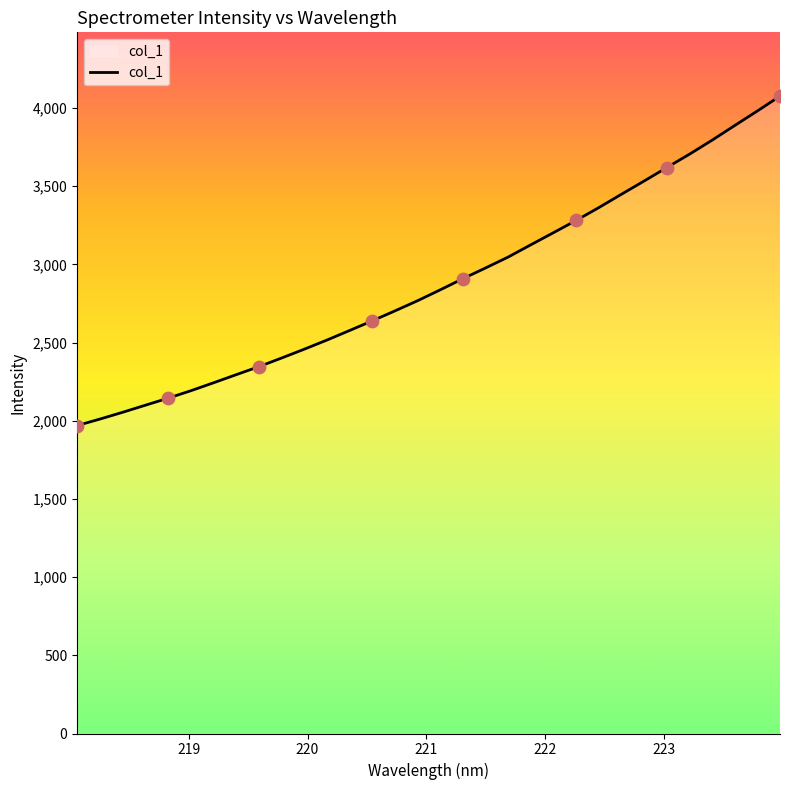

What is the smallest value displayed?

1969.1